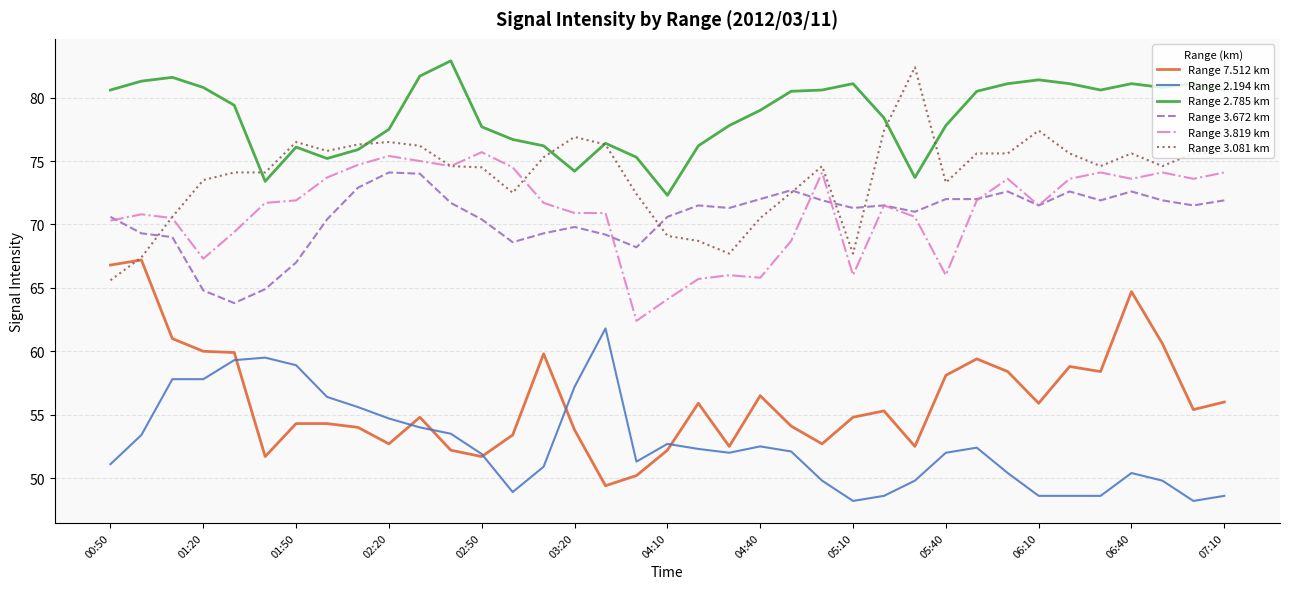

Which series has the largest total across all categories?

Range 2.785 km